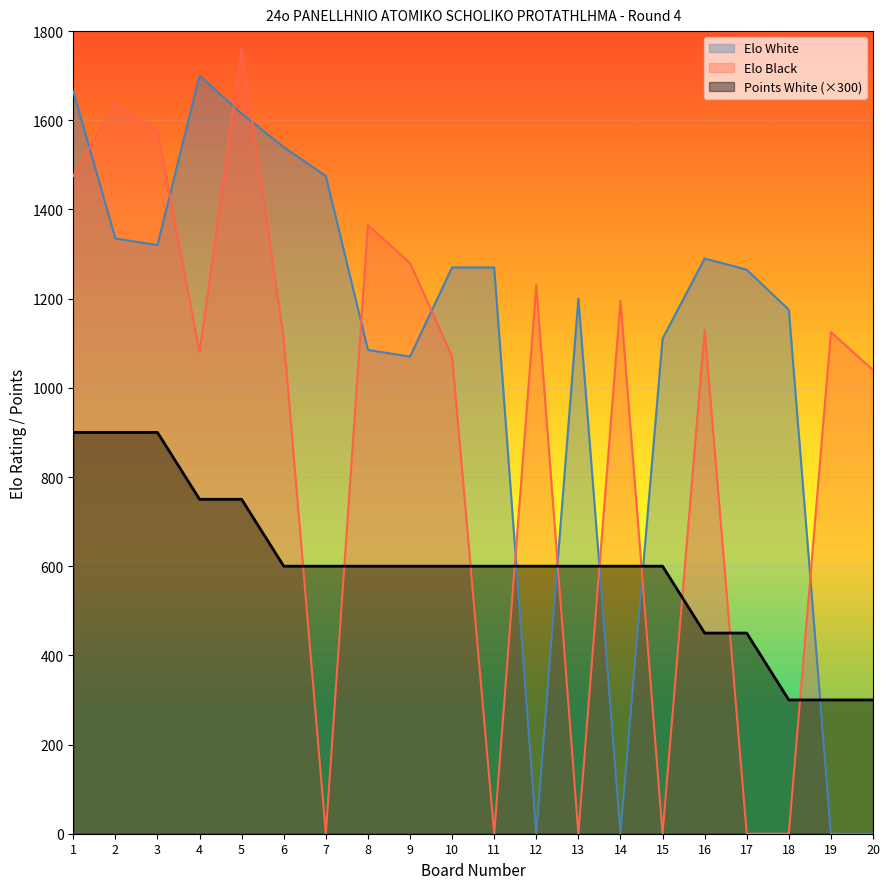

How many intersections are there between Points White and Elo White?

5